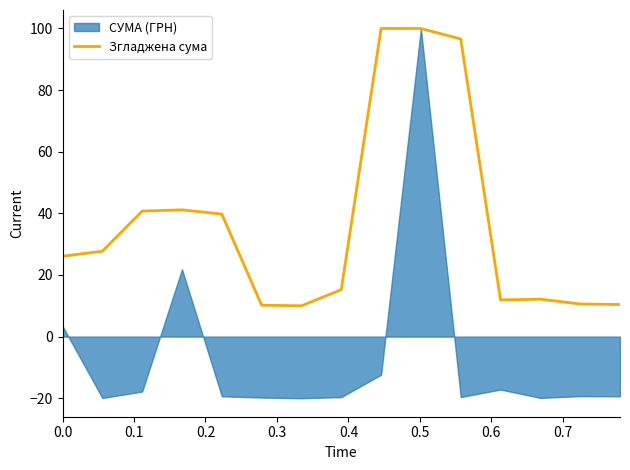

How many data points are above 26?

8